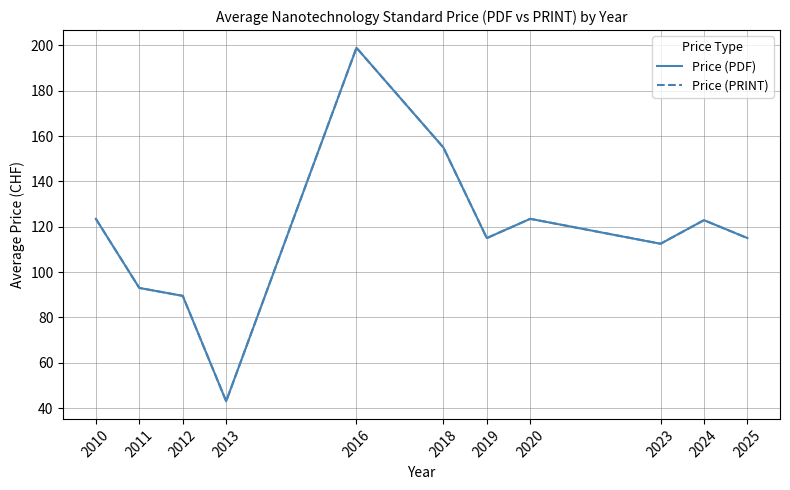

List the series in order of their peak value, highest first.

Price (PDF), Price (PRINT)